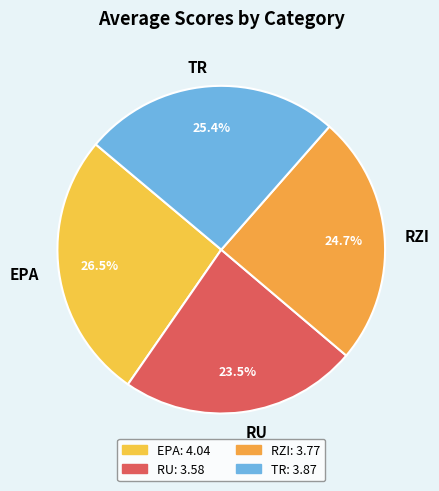

What is the smallest slice in the pie chart?

RU